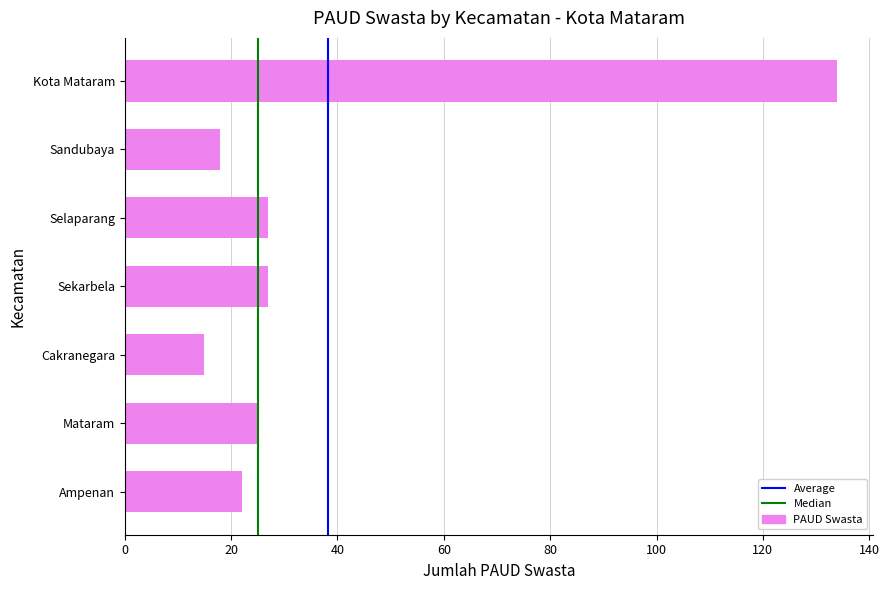

What is the smallest value displayed?

15